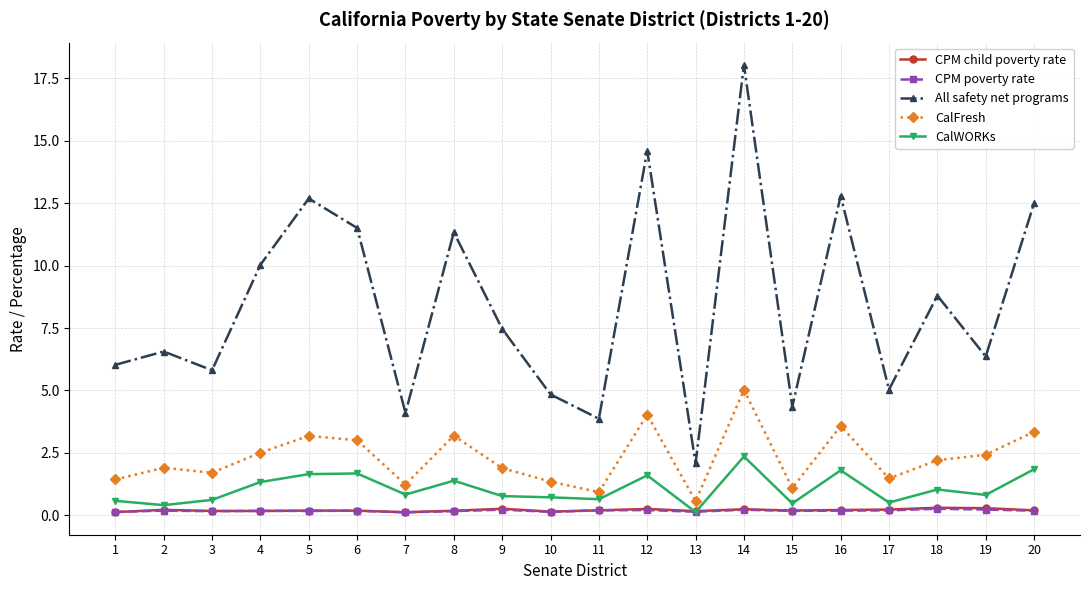

What is the spread (max minus min) of values at 12?

14.4